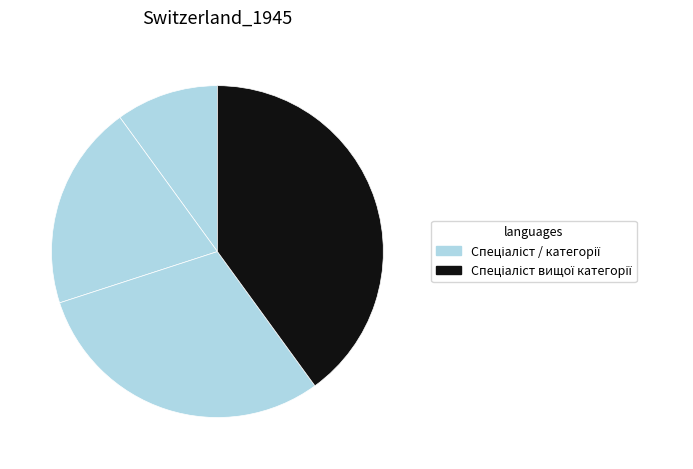

How many segments does this pie chart have?

4